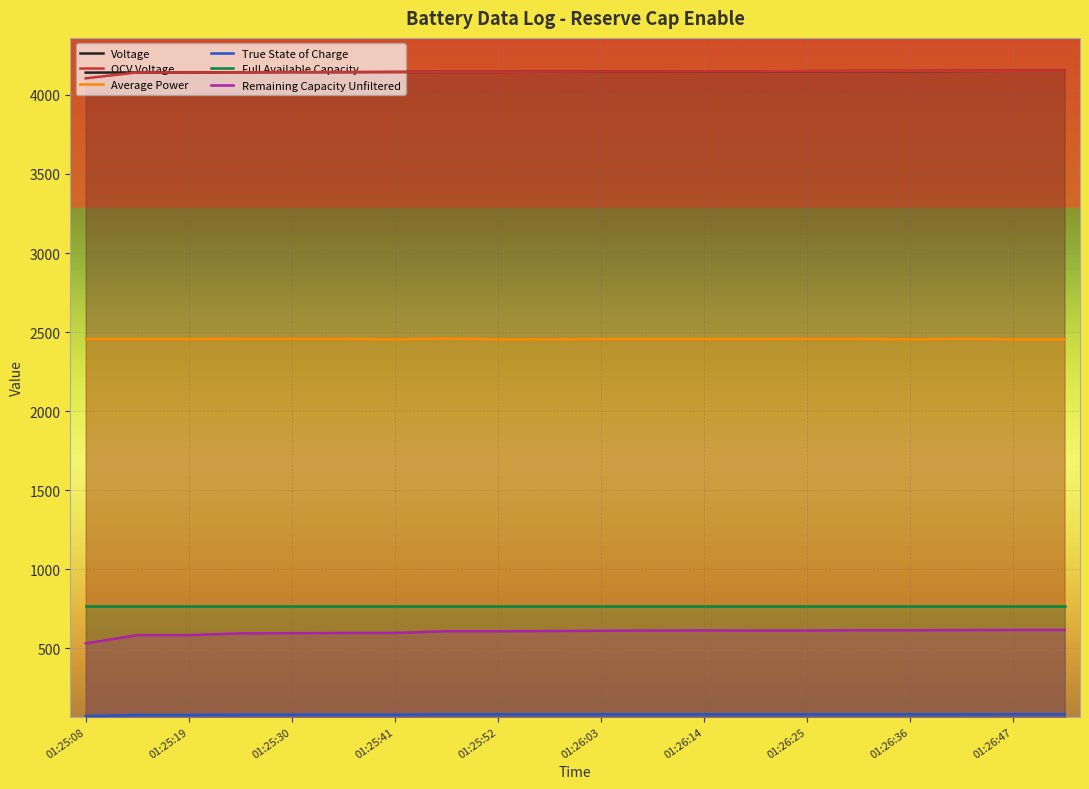

Count the number of data series in this chart.

6